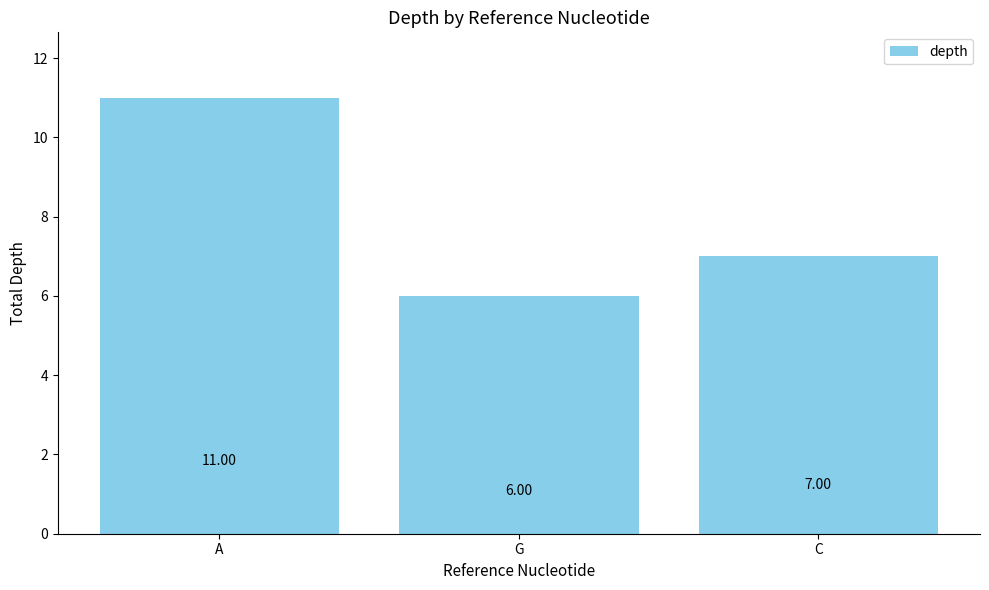

The value at G is 6. True or false?

True